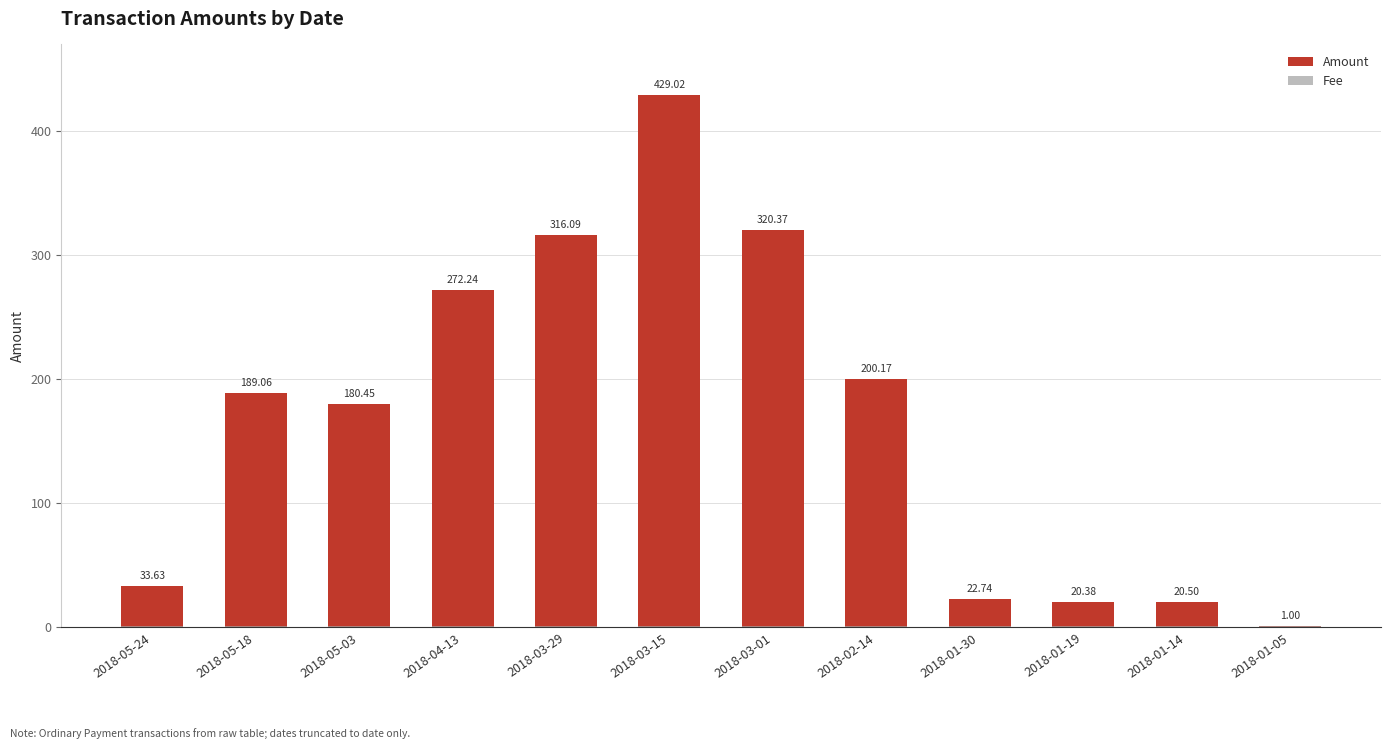

Read the Amount value at 2018-05-24.

33.6